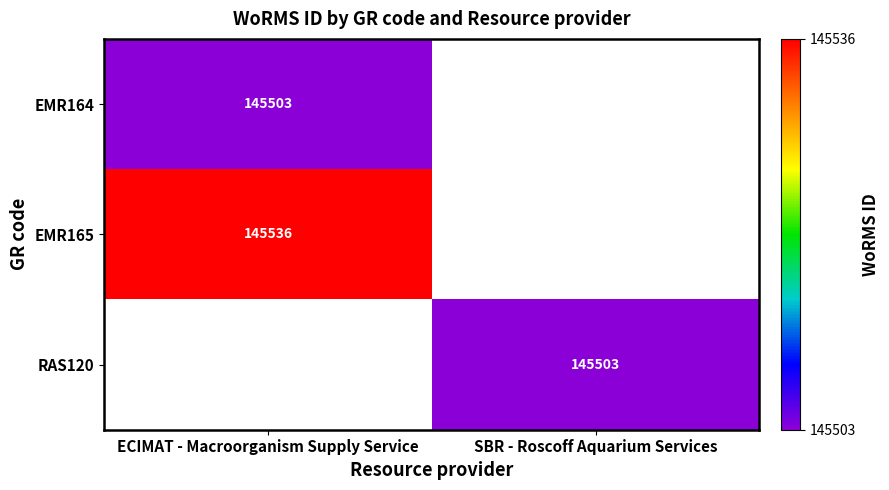

The value of RAS120 at SBR - Roscoff Aquarium Services is 145503. True or false?

True